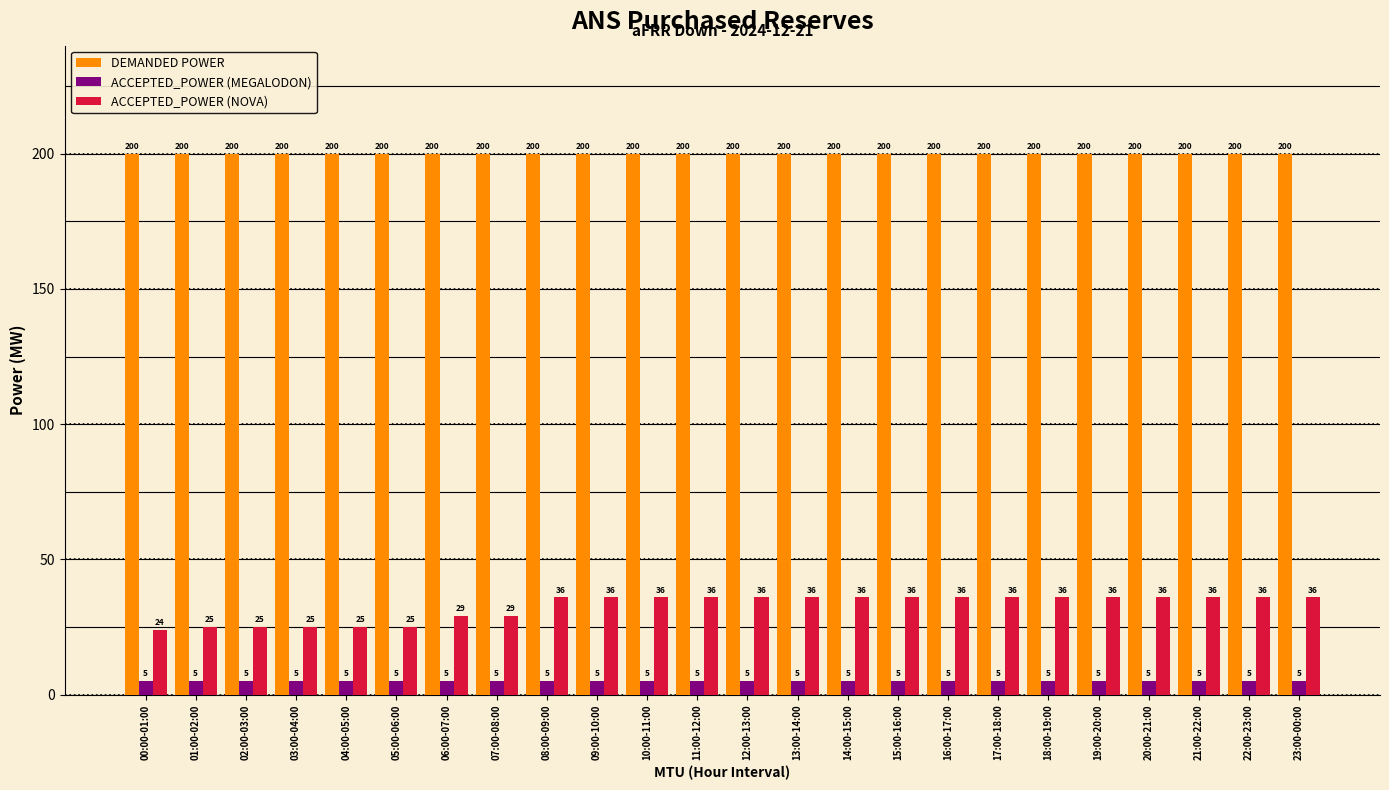

What is the difference between the highest and lowest values at 19:00-20:00?

195